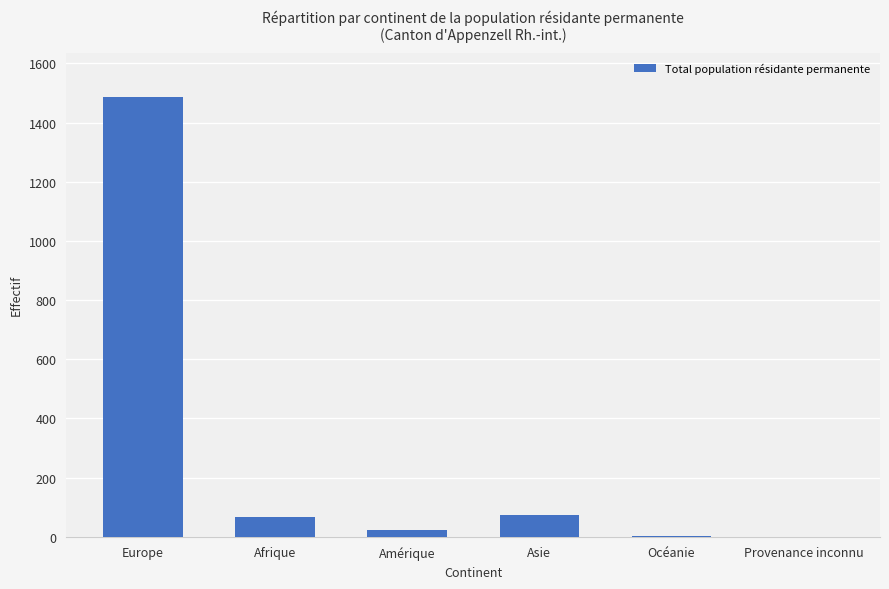

Which label corresponds to the largest value in the chart?

Europe